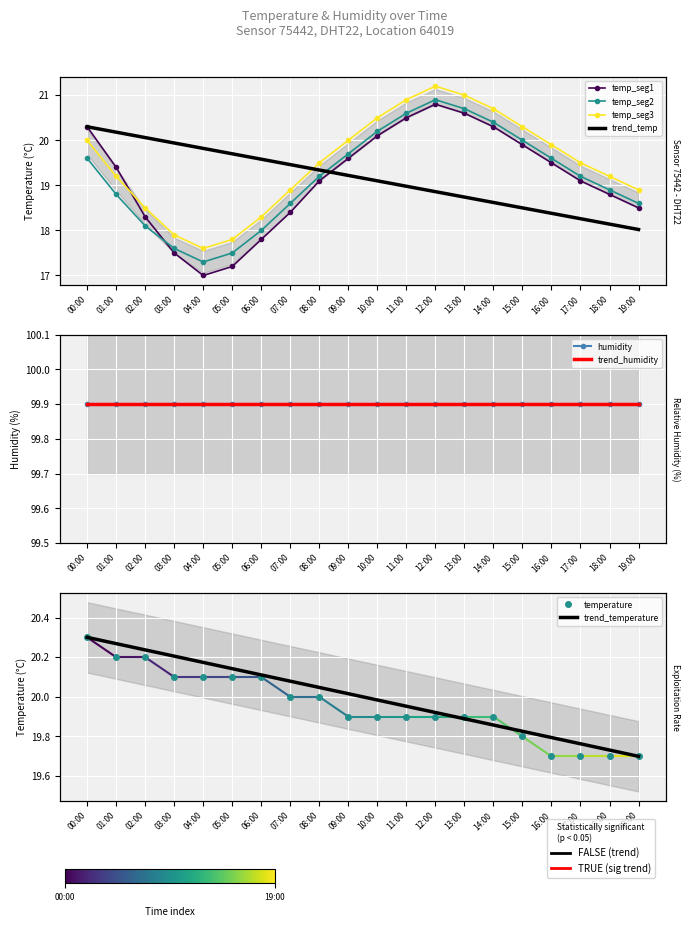

Which series has the widest spread of values?

temp_seg1